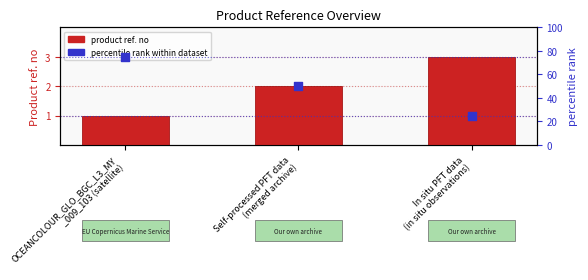

Which series has the widest spread of Y values?

percentile rank within dataset